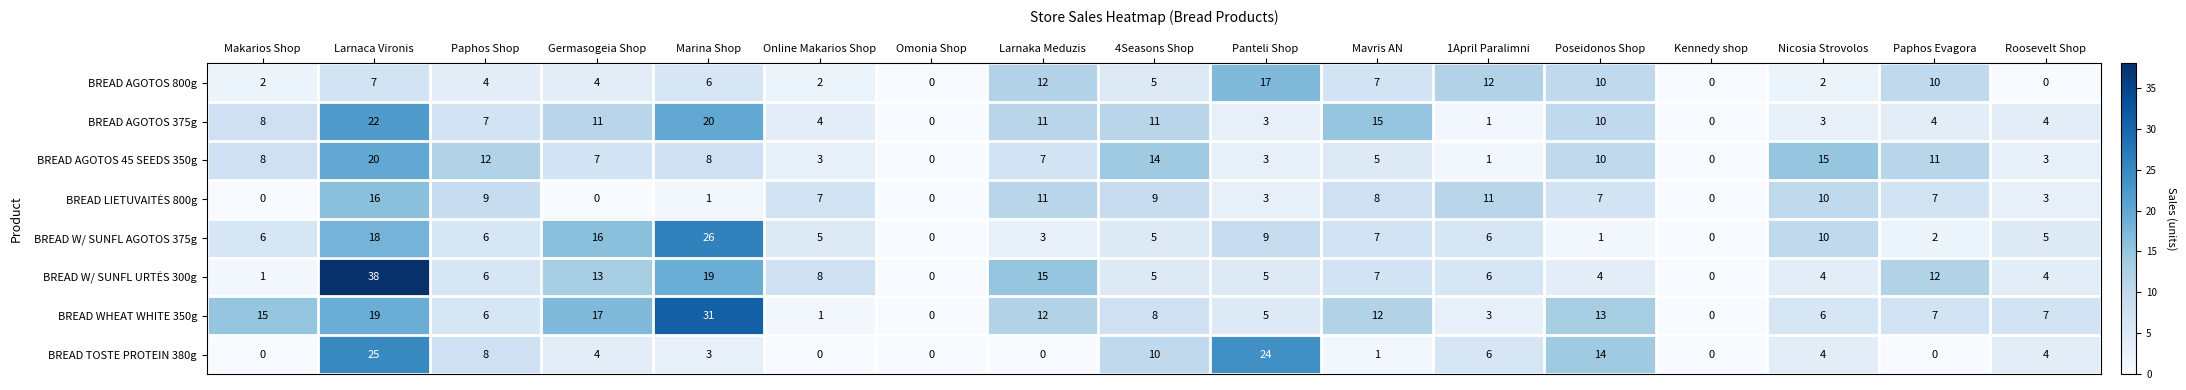

The BREAD WHEAT WHITE 350g series shows 7 at Paphos Evagora. True or false?

True